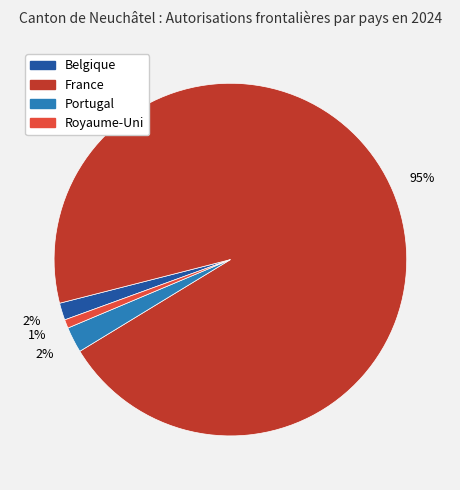

What percentage is the Belgique slice, to the nearest percent?

2%